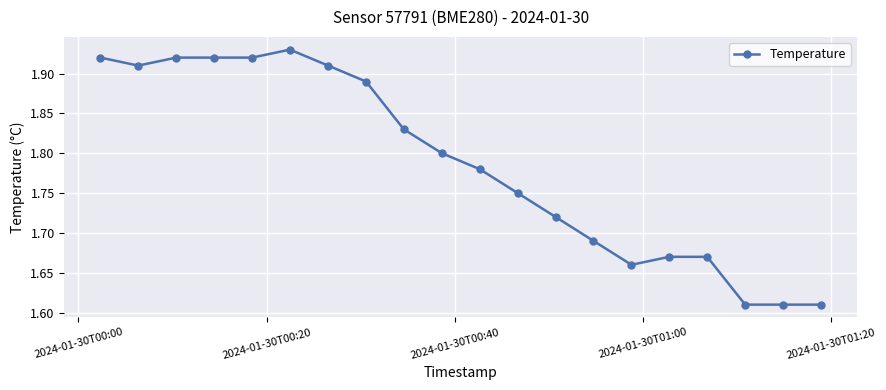

What is the difference between the second highest and second lowest values?

0.3